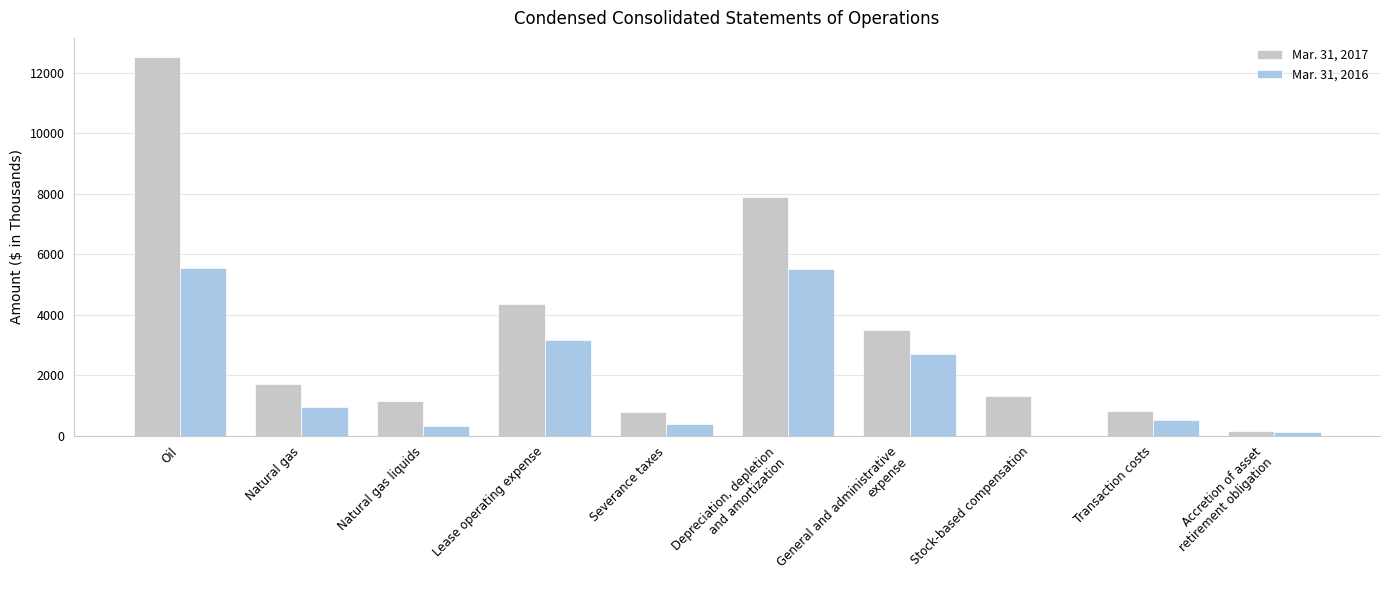

The value of Mar. 31, 2016 at Severance taxes is 382. True or false?

True